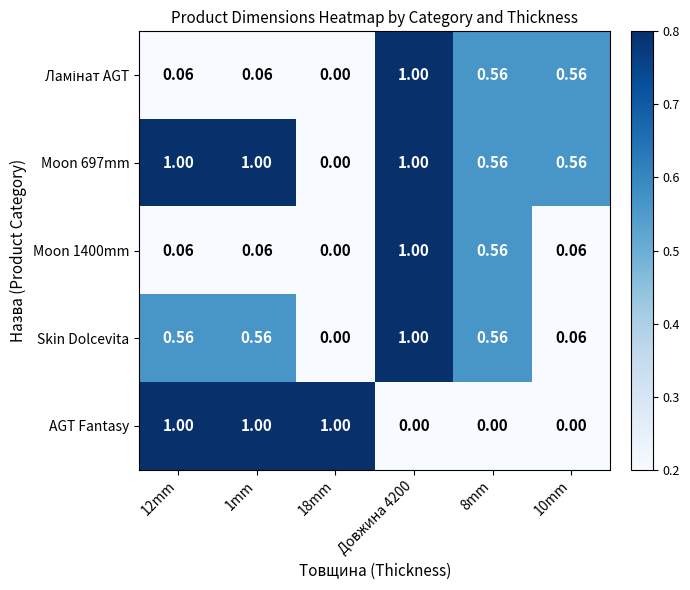

At Довжина 4200, list the series in order from smallest to largest.

AGT Fantasy, Ламінат AGT, Moon 697mm, Moon 1400mm, Skin Dolcevita